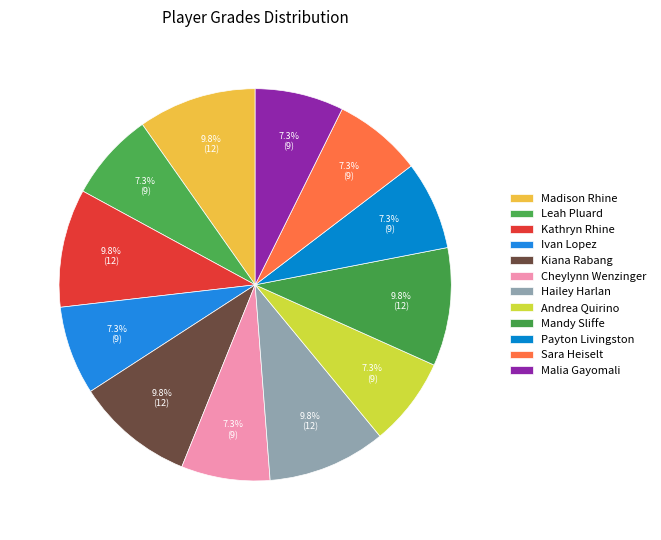

Is Kathryn Rhine the majority of the pie?

No